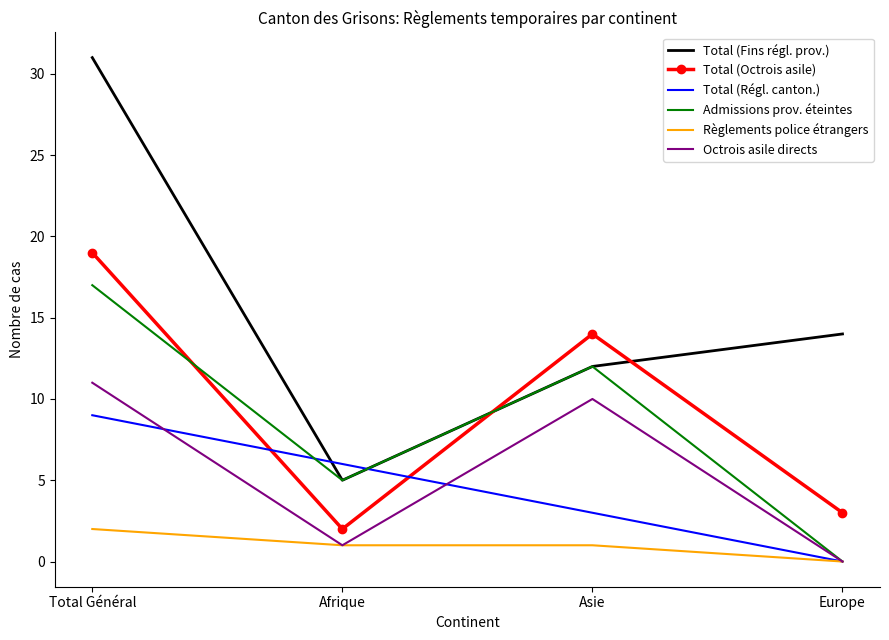

The Total (Octrois asile) series shows 11 at Total Général. True or false?

False